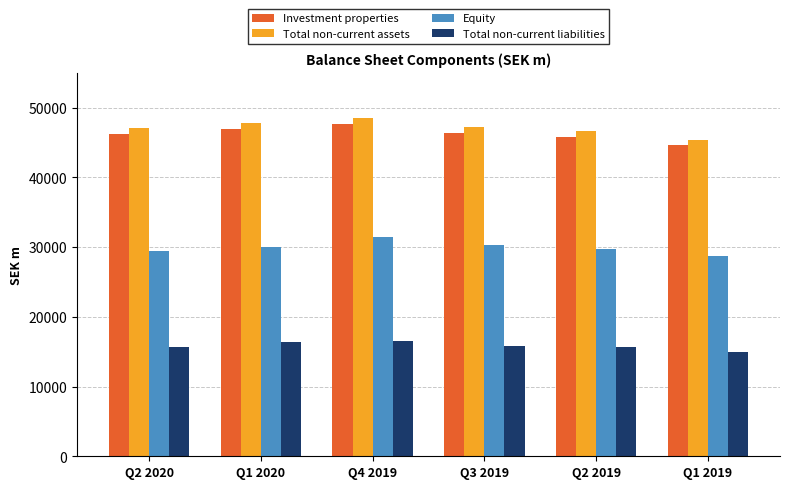

What is the approximate value of Total non-current liabilities at Q2 2020?

15666.7